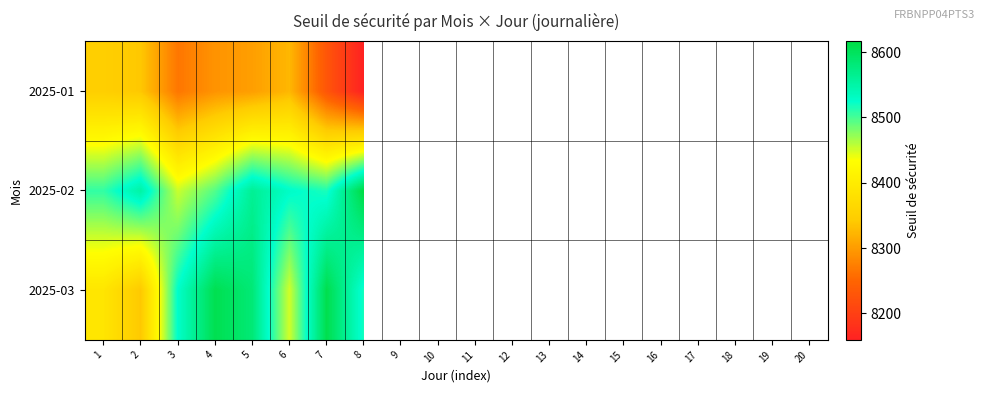

List the series in order of their peak value, highest first.

2025-02, 2025-03, 2025-01